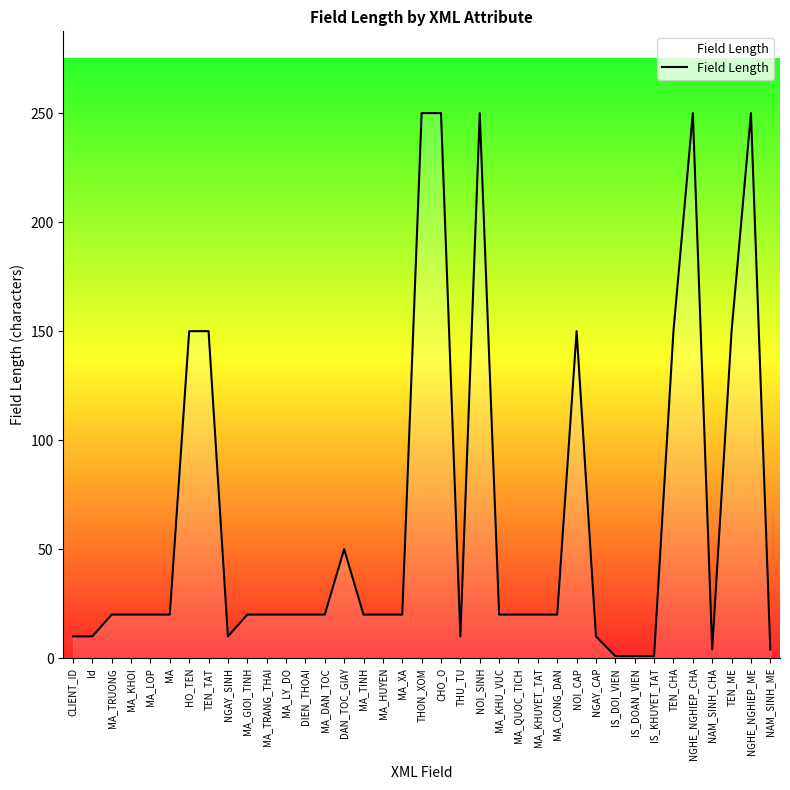

What is the ratio of the value at MA_DAN_TOC to the value at DIEN_THOAI?

1.0